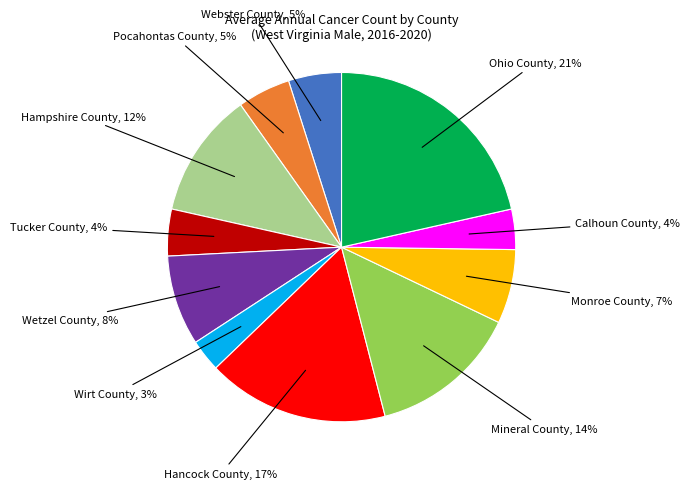

The Mineral County slice represents 1% of the pie. True or false?

False